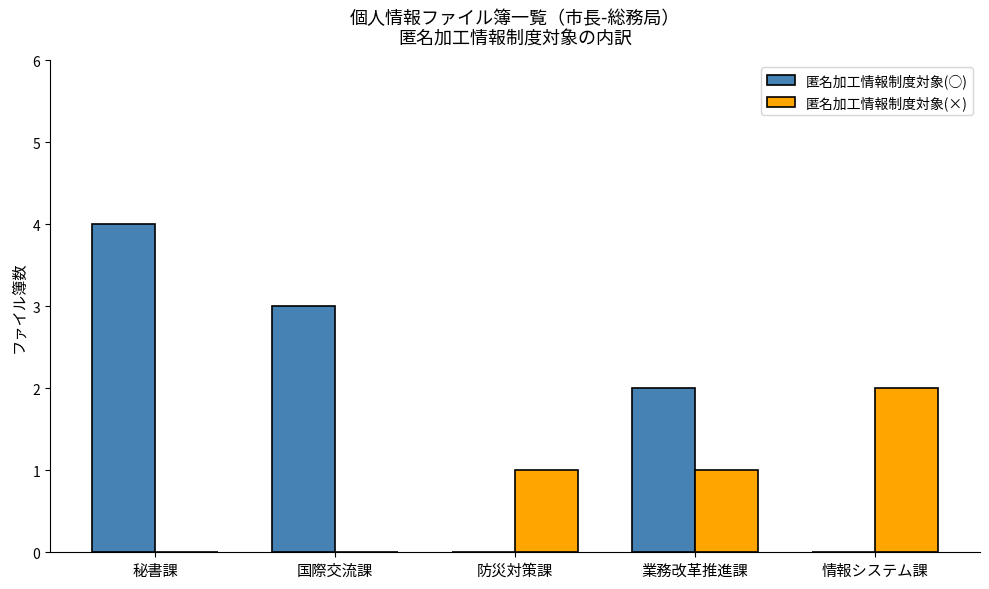

Does the chart contain stacked bars?

No